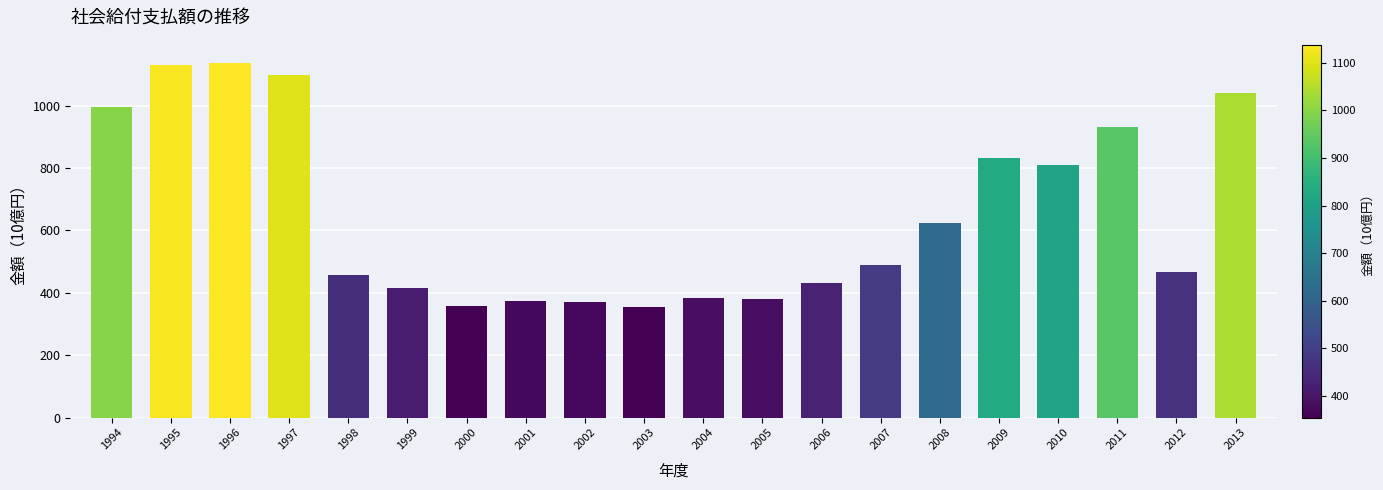

What is the ratio of the value at 2004 to the value at 1998?

0.8